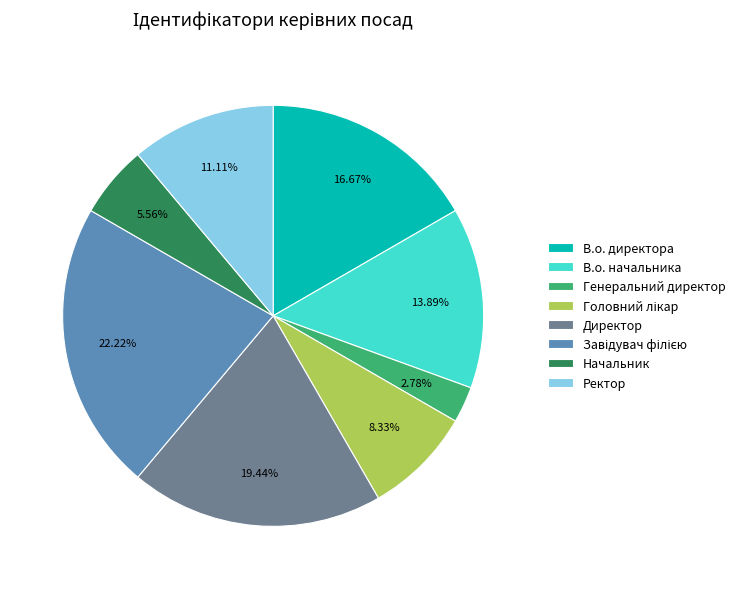

True or false: В.о. начальника accounts for 14% of the total.

True